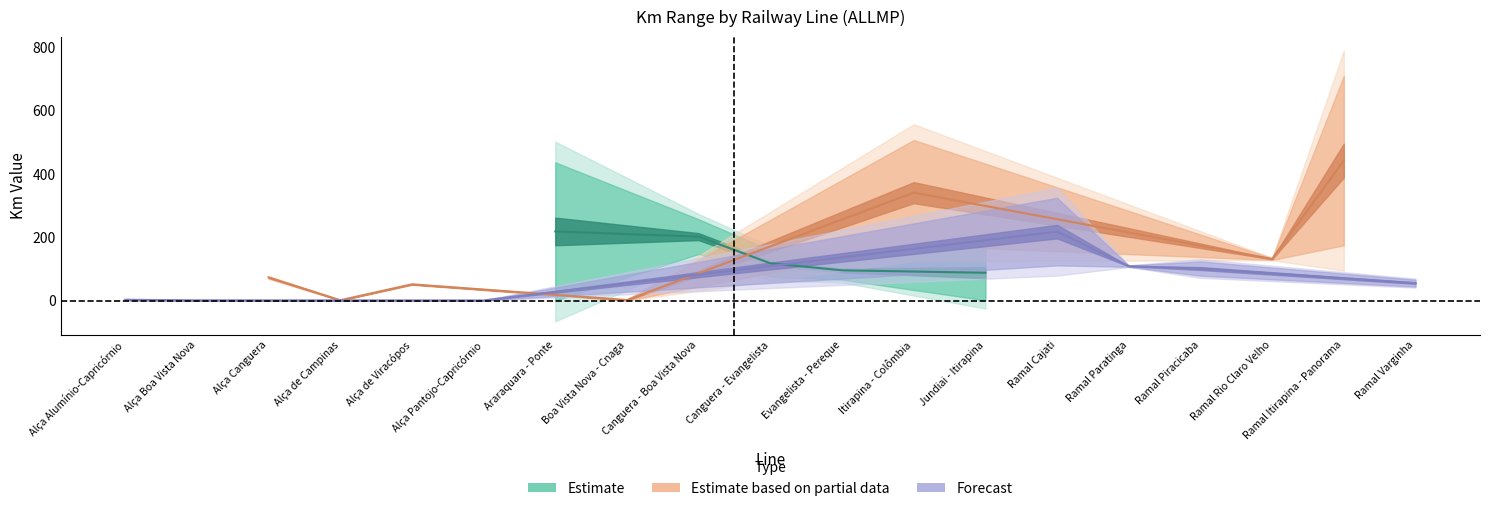

What is the value of the Km Inicial point at the 16th from the left?

78.4